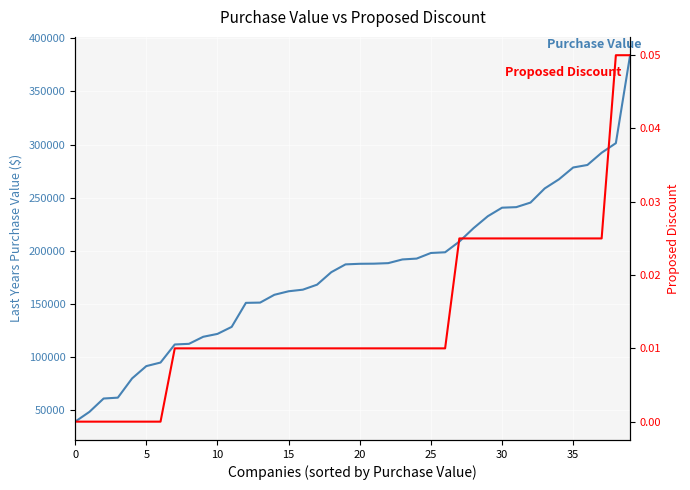

What is the difference between the second highest and minimum values in the Proposed Discount series?

0.1